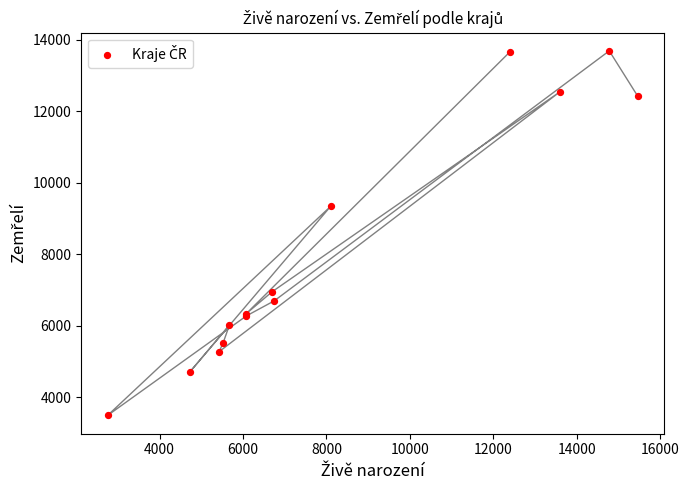

What Y value in the scatter plot is closest to 8589?

9338